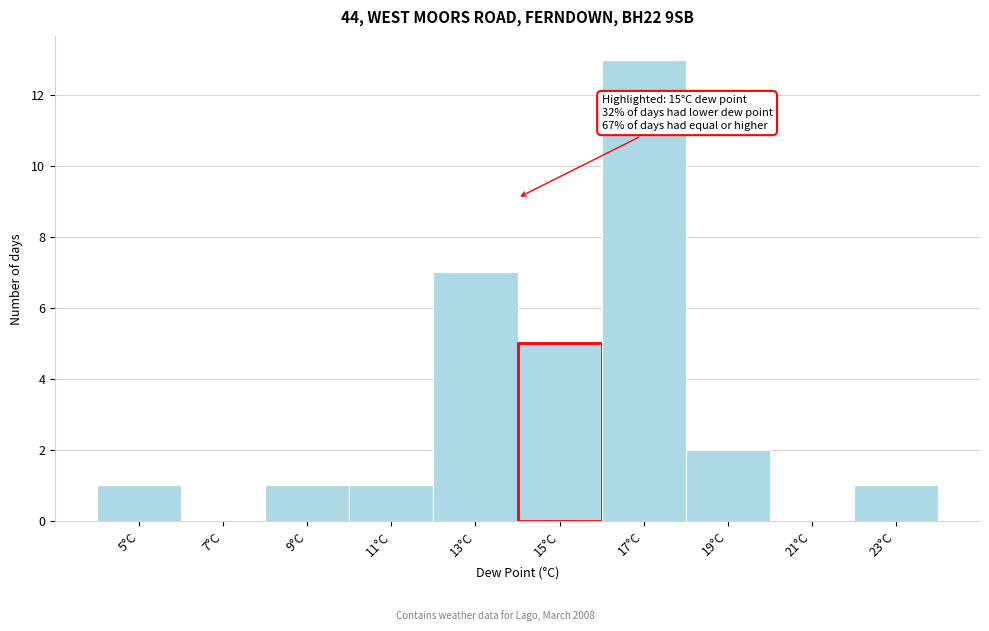

Reading left to right, what are all the values shown in this chart?

5°C=1	7°C=0	9°C=1	11°C=1	13°C=7	15°C=5	17°C=13	19°C=2	21°C=0	23°C=1